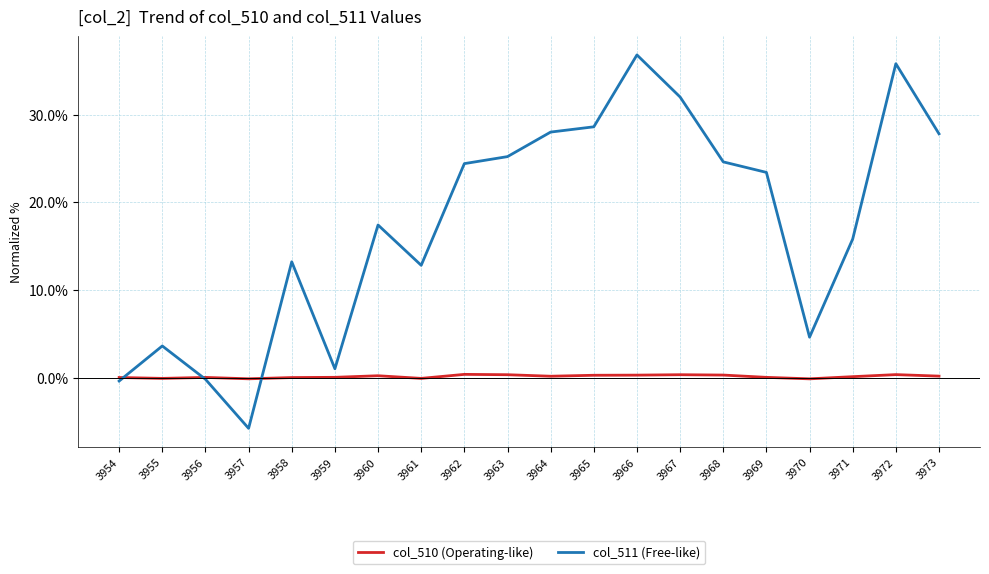

List the series in order of their overall mean, highest first.

col_511 (Free-like), col_510 (Operating-like)